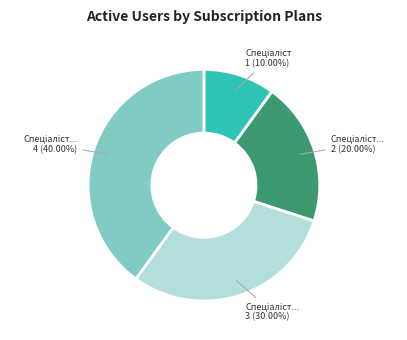

Is there a majority slice in this chart?

No